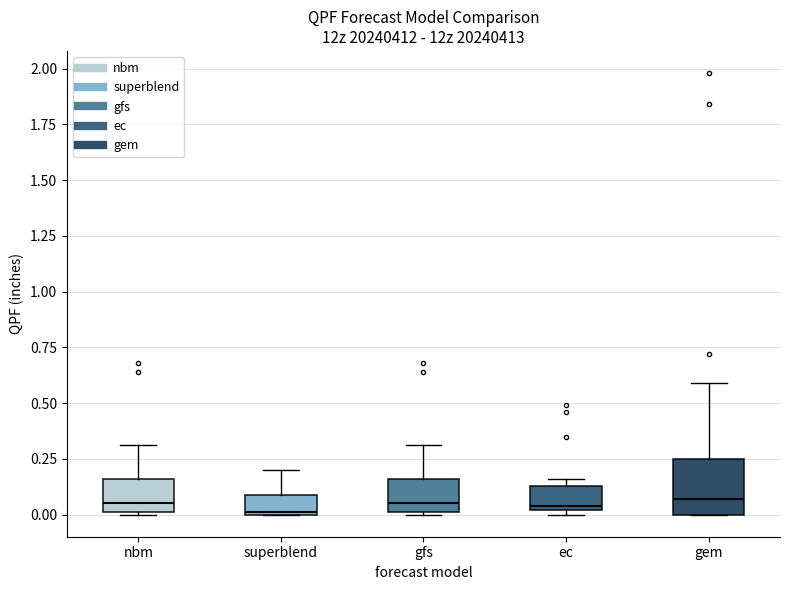

Reading left to right, read every box against the y-axis: the position of its median line, the range the box covers, and the ends of its whiskers. The values are not printed on the chart, so give them approximately, as read against the axis.

nbm: median 0.05, box 0.00 to 0.15, whiskers 0.00 to 0.30
superblend: median 0.00, box 0.00 to 0.10, whiskers 0.00 to 0.20
gfs: median 0.05, box 0.00 to 0.15, whiskers 0.00 to 0.30
ec: median 0.05, box 0.00 to 0.15, whiskers 0.00 (just below the box's lower edge) to 0.15 (just above the box's upper edge)
gem: median 0.05, box 0.00 to 0.25, whiskers 0.00 to 0.60